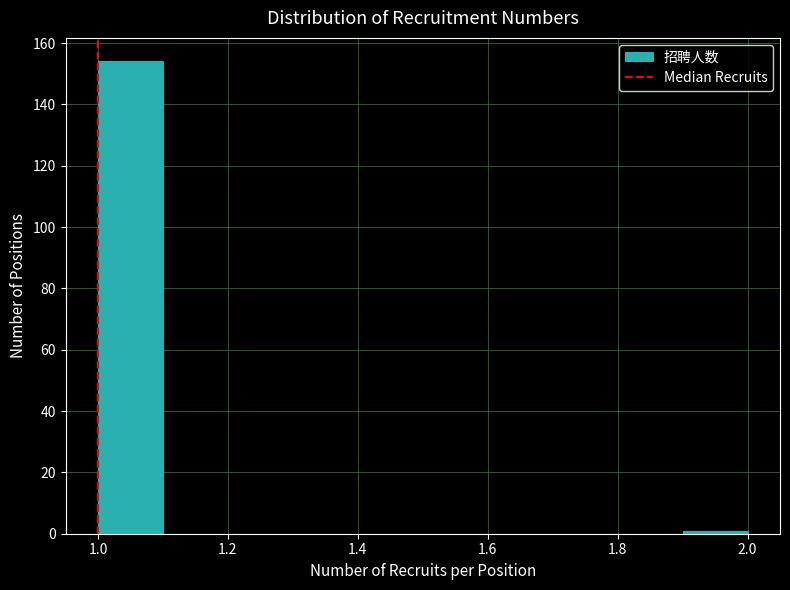

What is the height of the bar covering 1.0 to 1.1 on the x-axis? The values are not printed on the chart, so give them approximately, as read against the axis.

154